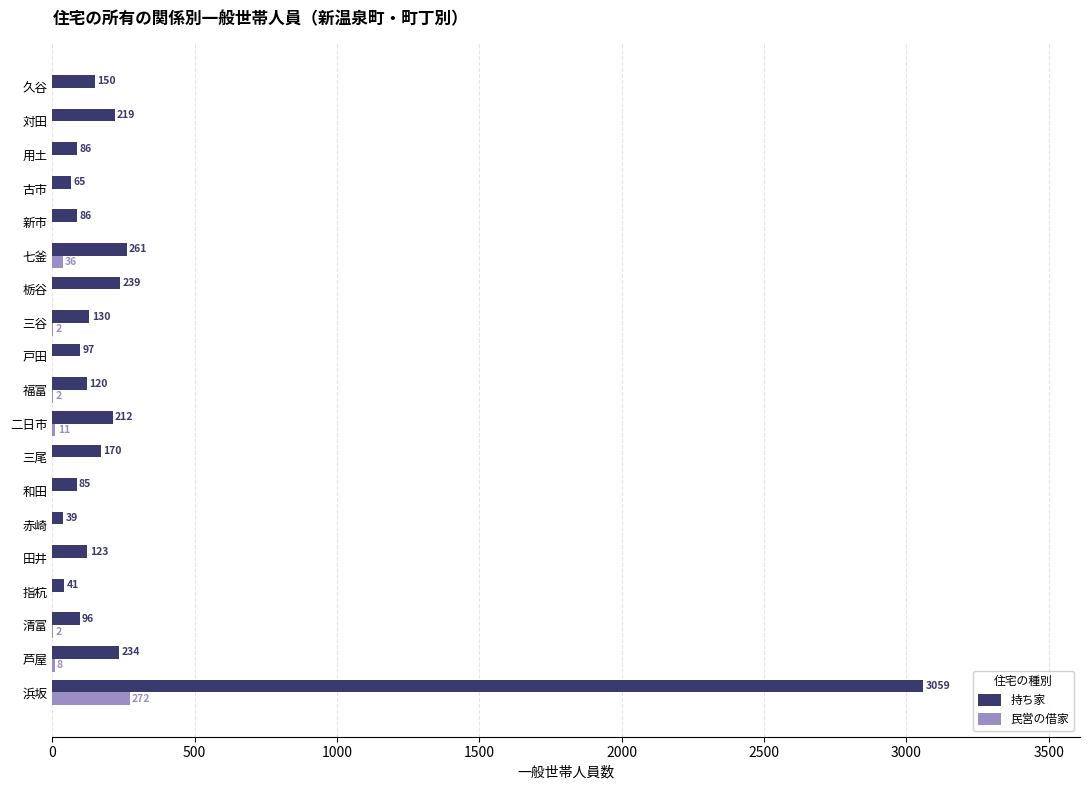

What is the approximate value of 持ち家 at 和田, to the nearest 50?

100